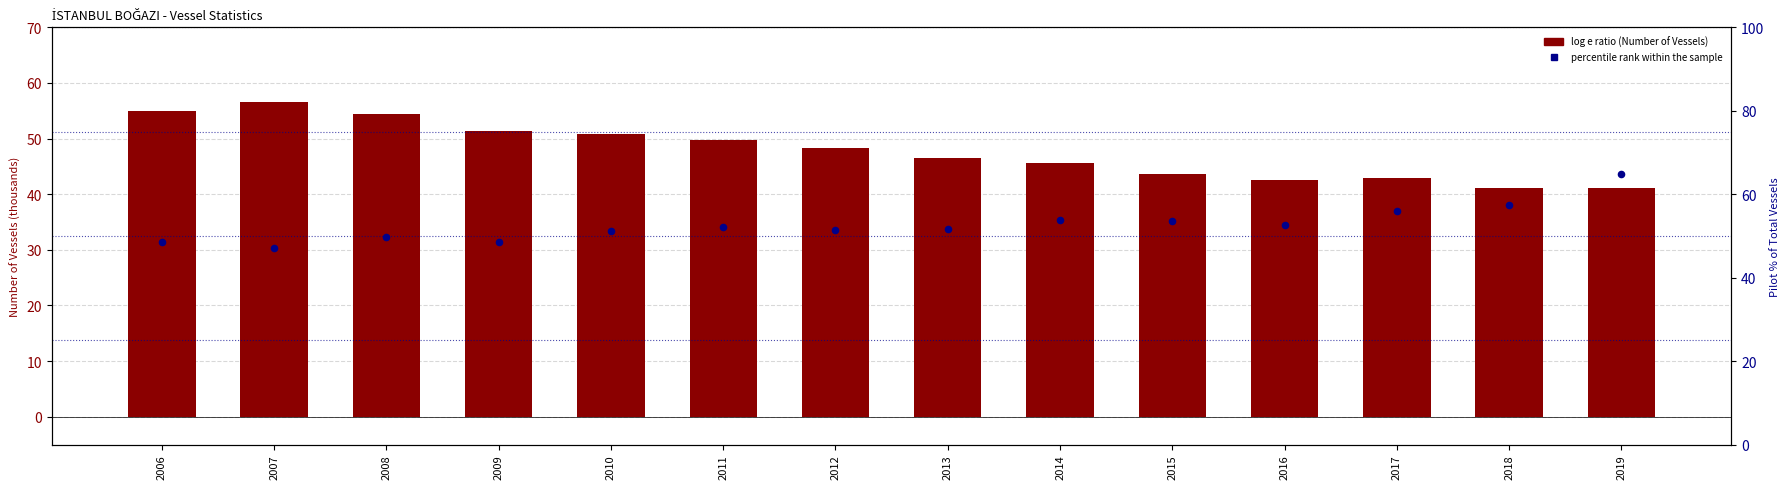

Which series contains the lowest Y value?

Gemi Adedi / Number Of Vessels (thousands)